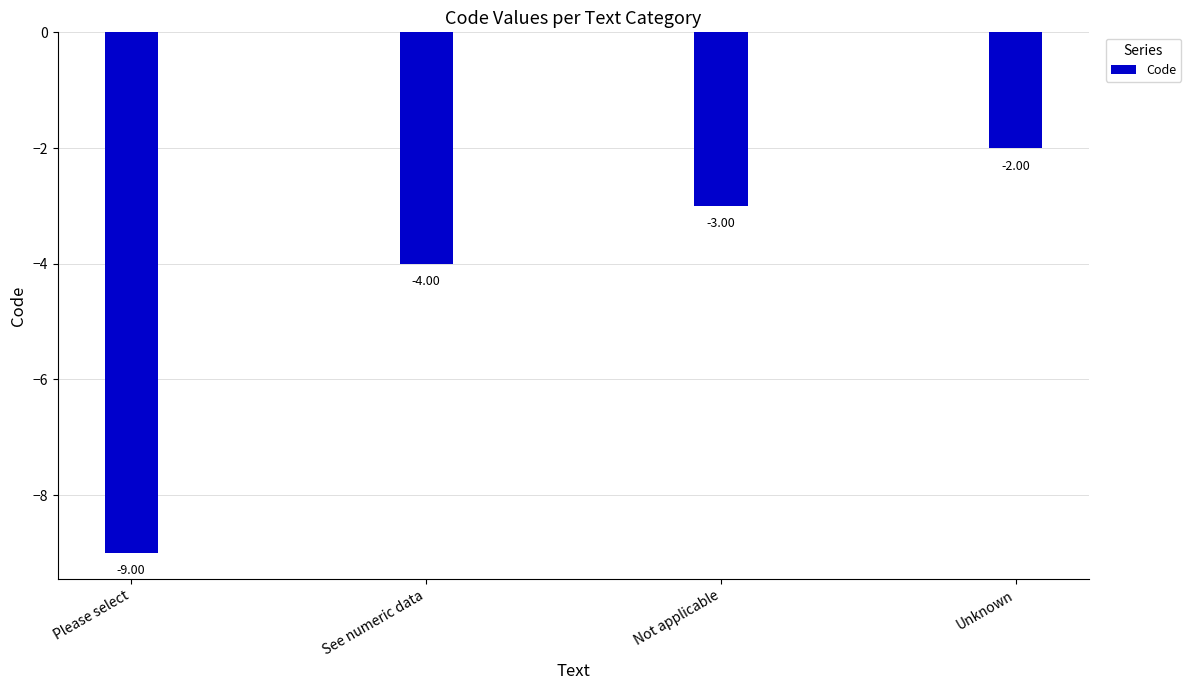

Are the bars horizontal?

No